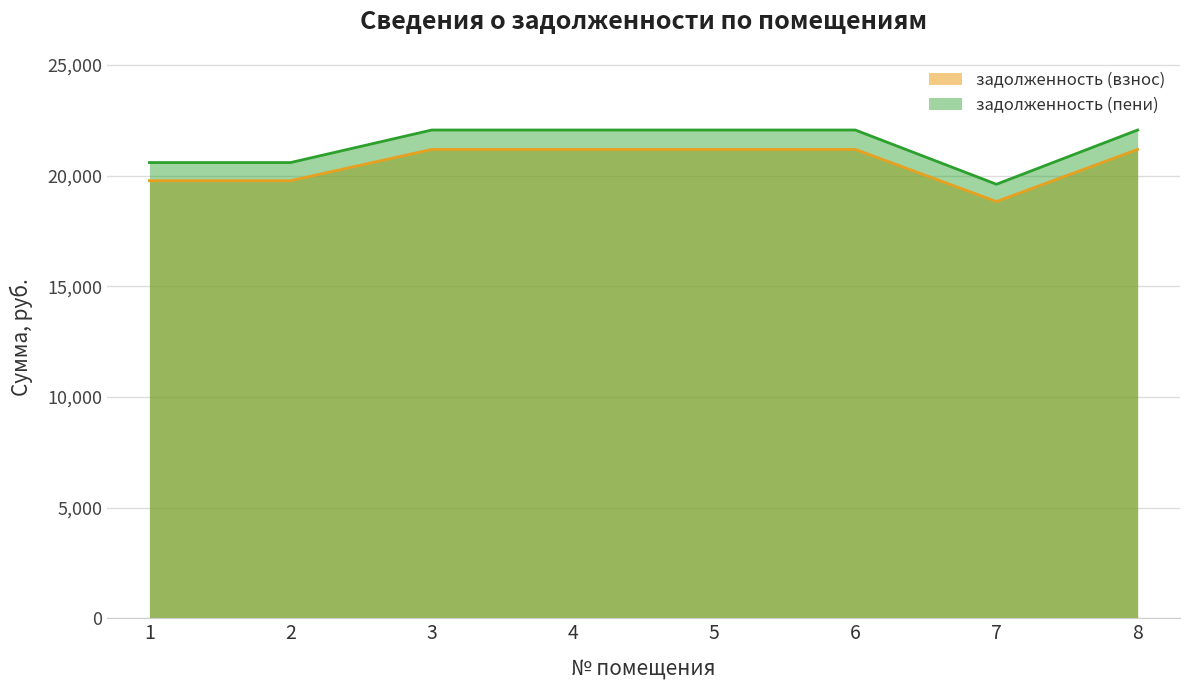

Is the value of задолженность (пени) at 7 greater than the value of задолженность (взнос) at 5?

No